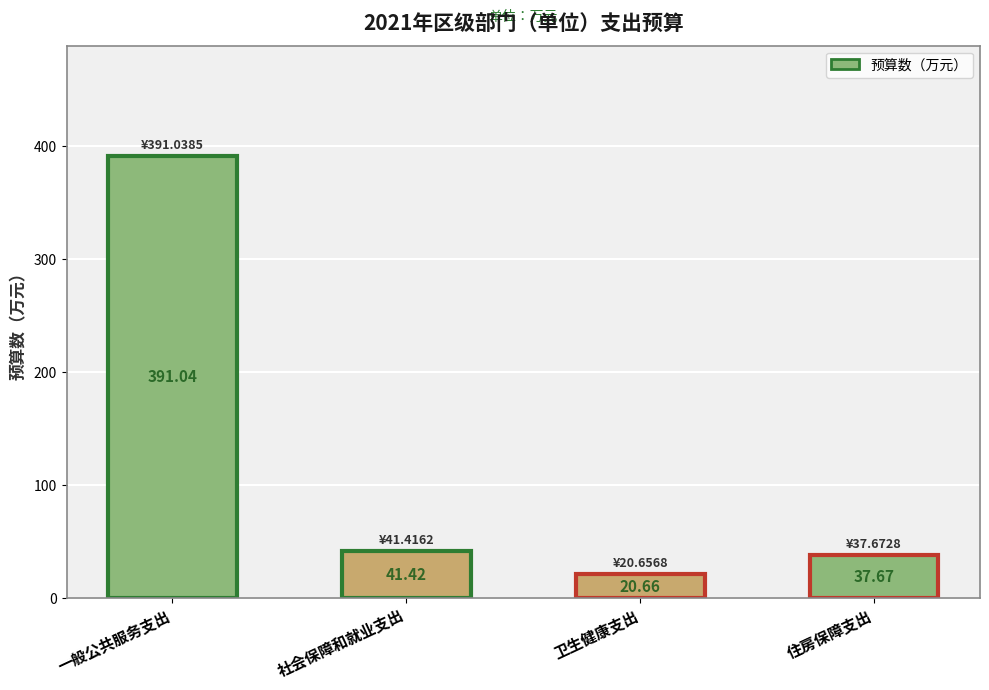

What is the difference between the values at 社会保障和就业支出 and 一般公共服务支出?

349.6